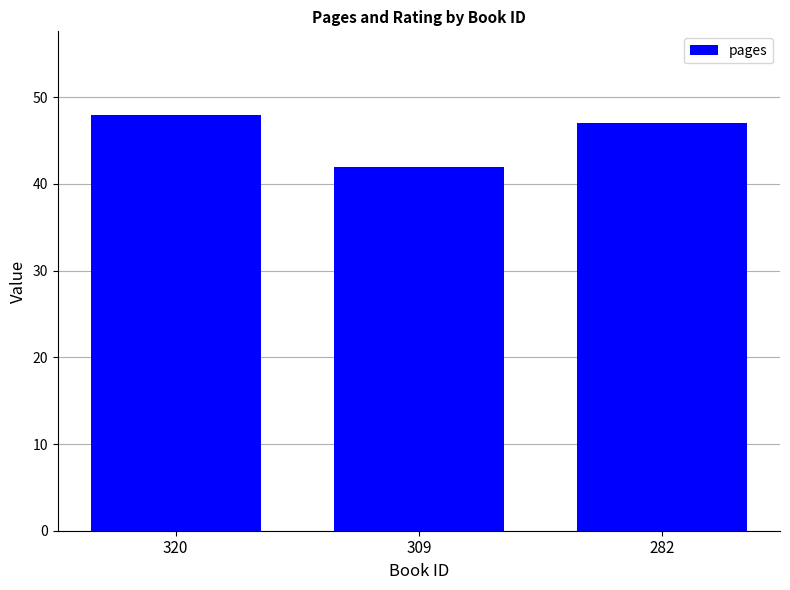

List the labels in order of value, smallest first.

309, 282, 320